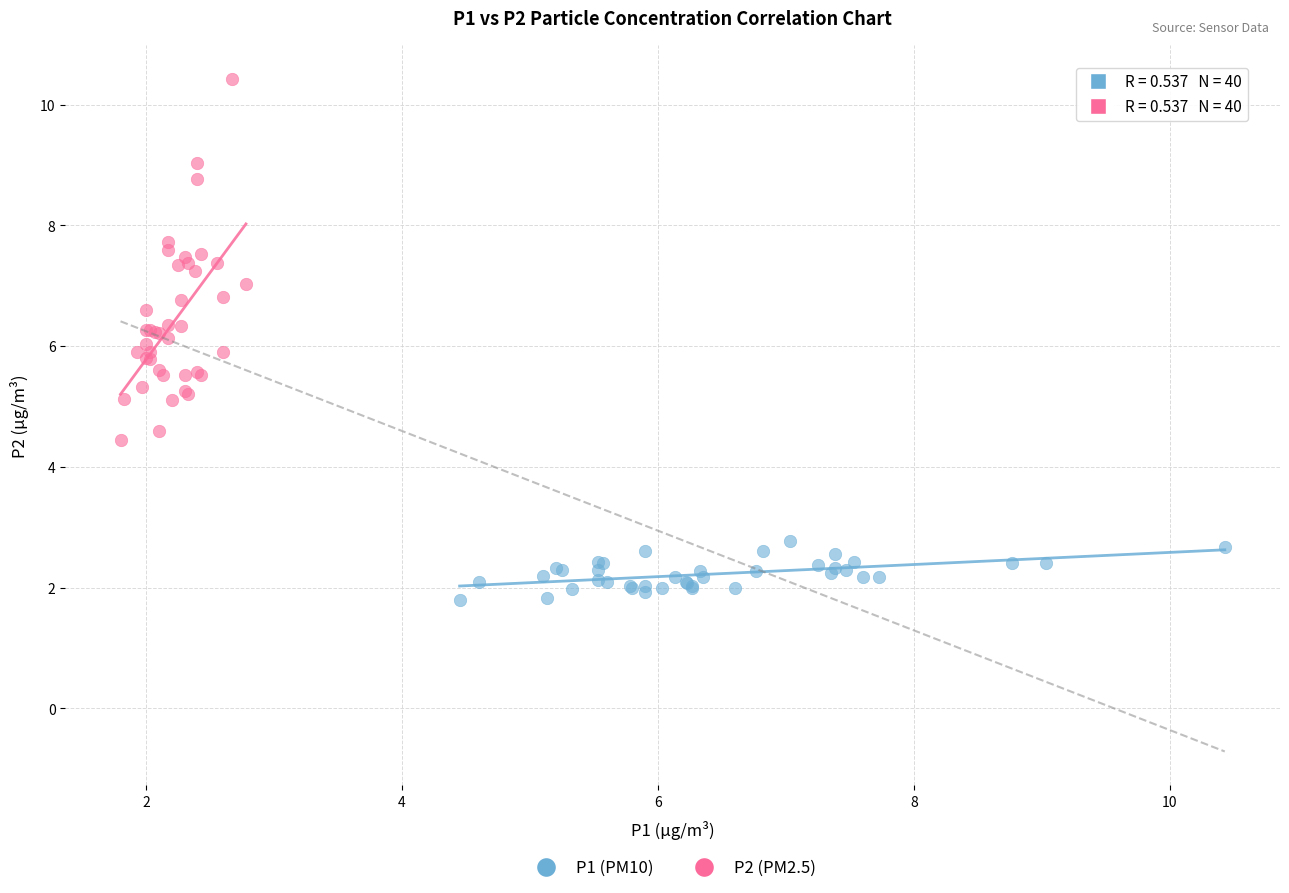

Which series has the widest spread of Y values?

P2 (PM2.5)